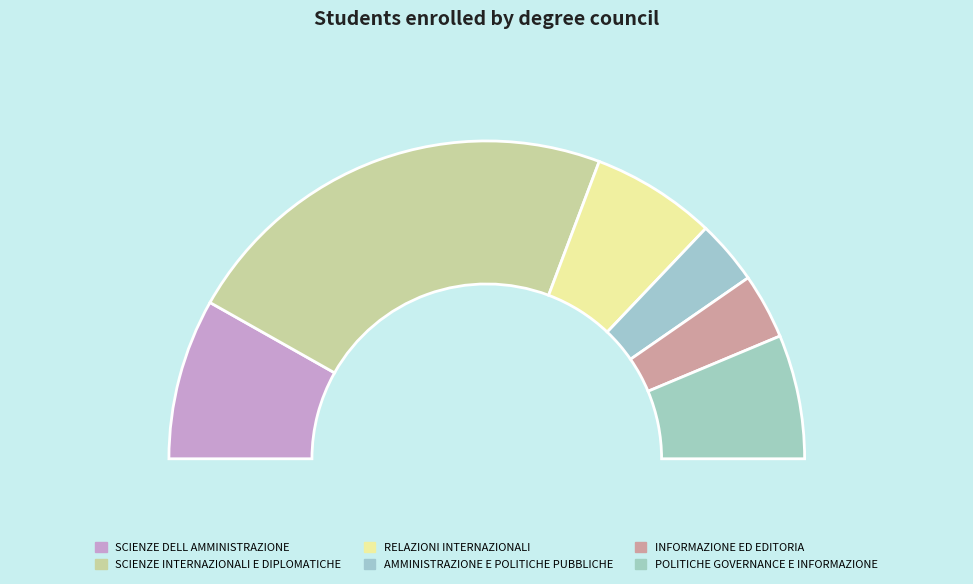

To the nearest percent, what is the difference between the AMMINISTRAZIONE E POLITICHE PUBBLICHE and RELAZIONI INTERNAZIONALI slice percentages?

6%